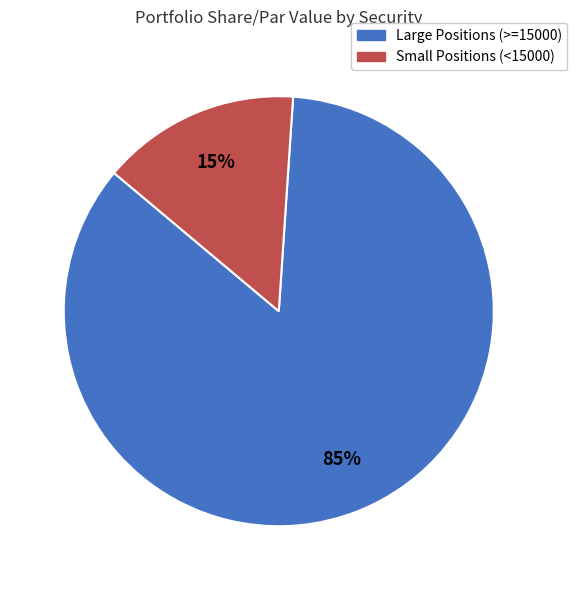

Does any single category account for the majority?

Yes